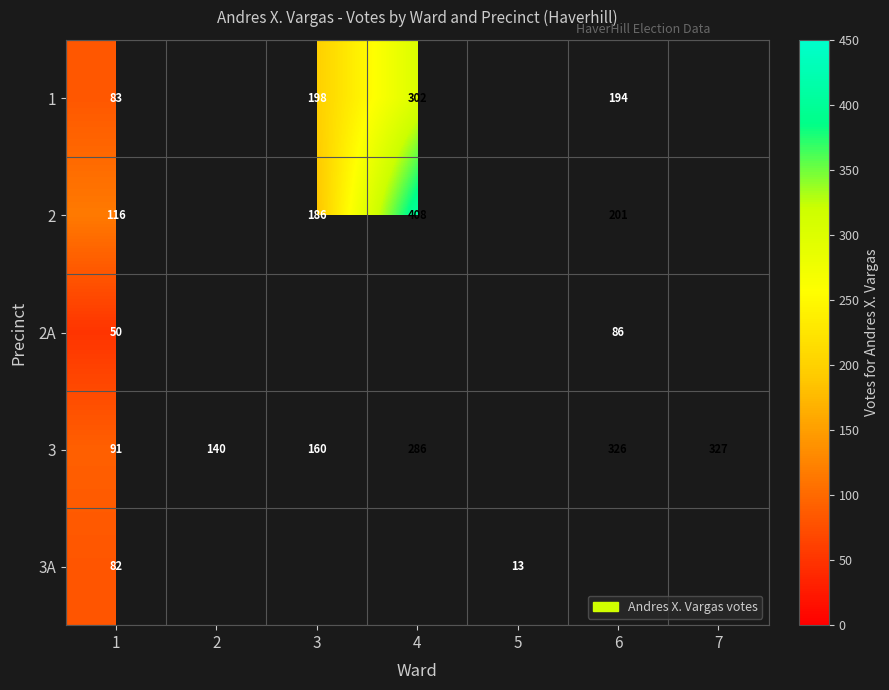

The 3A series shows 82 at 1. True or false?

True